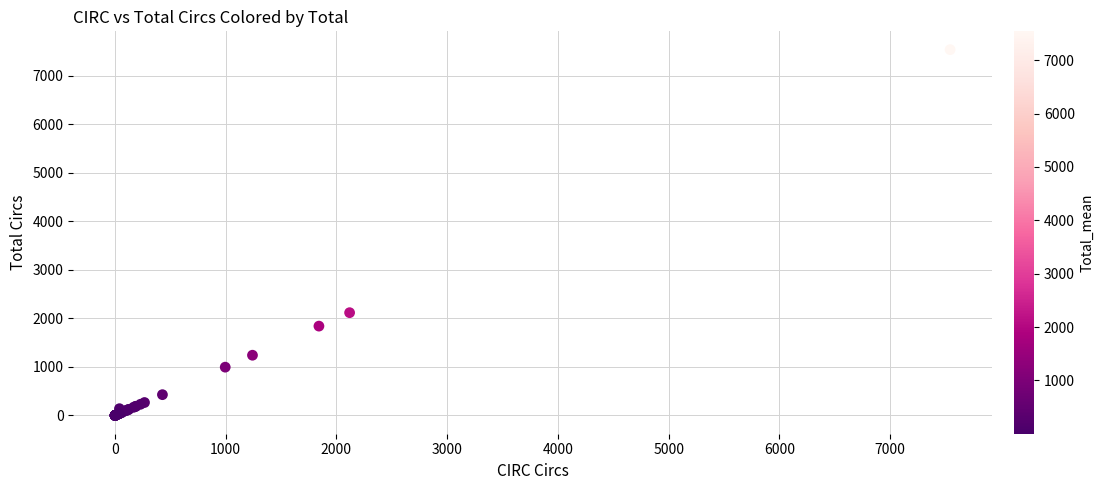

What Y value in the scatter plot is closest to 3771?

2119